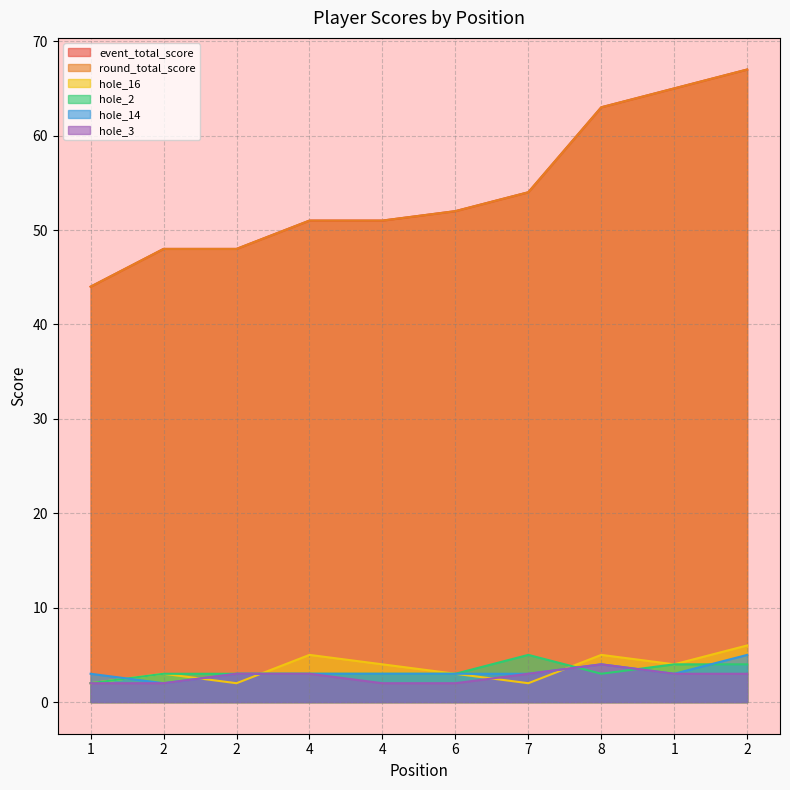

What are all the series names shown in the legend?

event_total_score, round_total_score, hole_16, hole_2, hole_14, hole_3